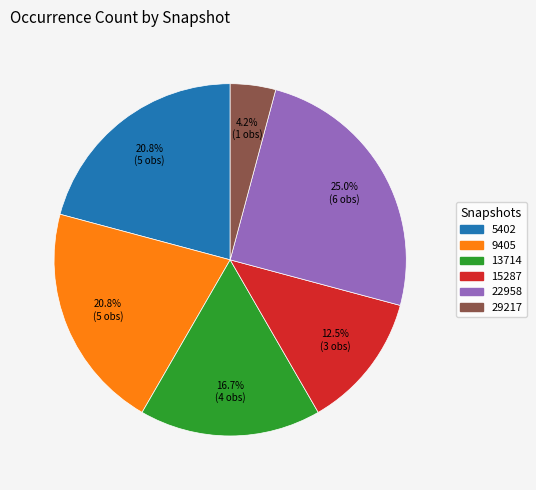

How many segments does this pie chart have?

6